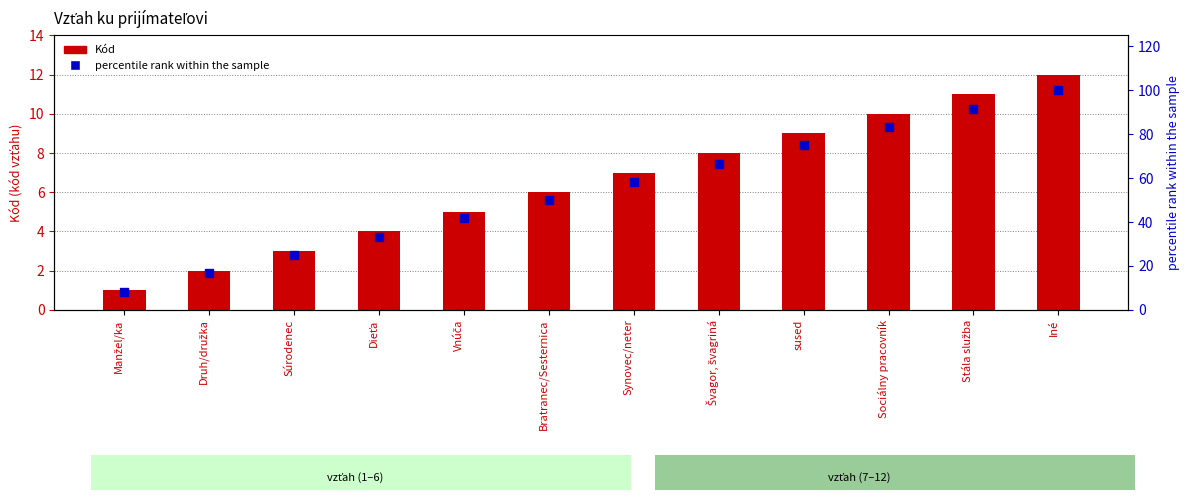

Which series has the largest Y range (max minus min)?

percentile rank within the sample